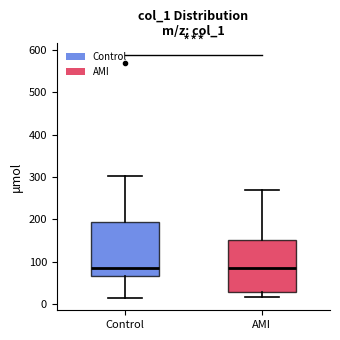

Where does the upper whisker of the box for Control end on the y-axis? The values are not printed on the chart, so give them approximately, as read against the axis.

300